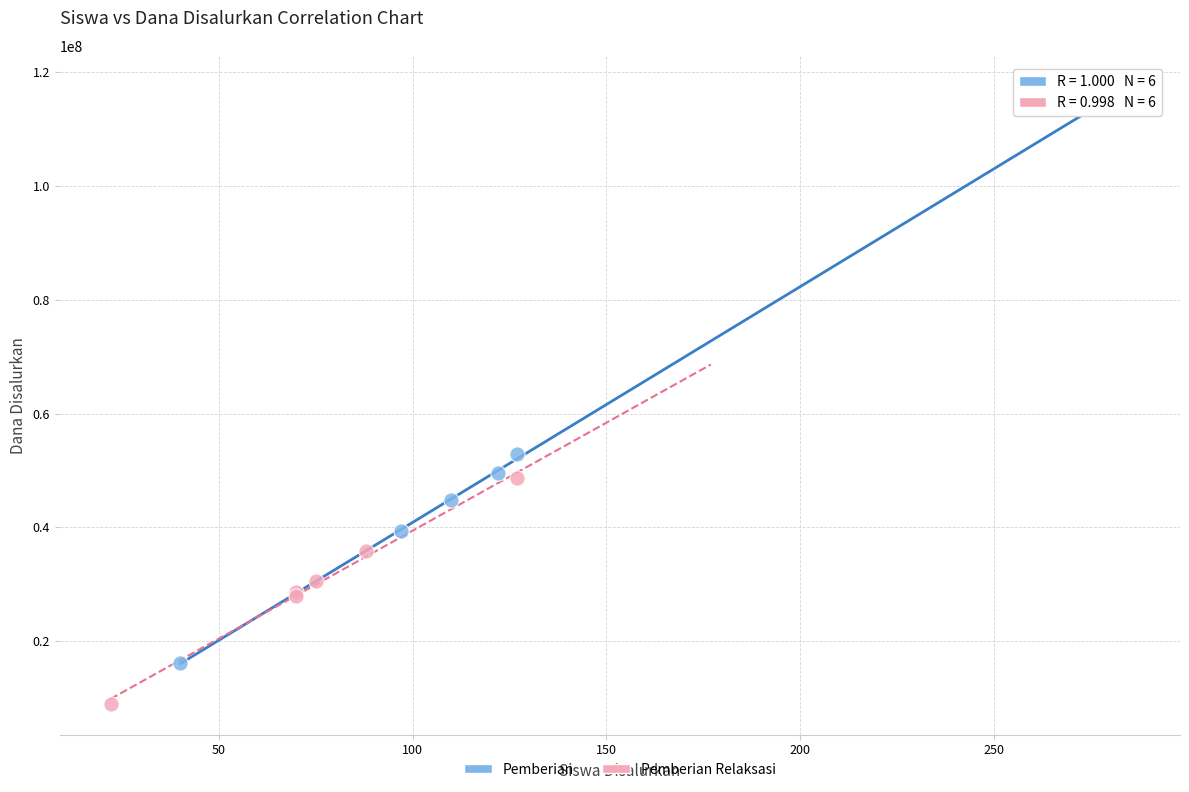

Which series contains the highest Y value?

Pemberian